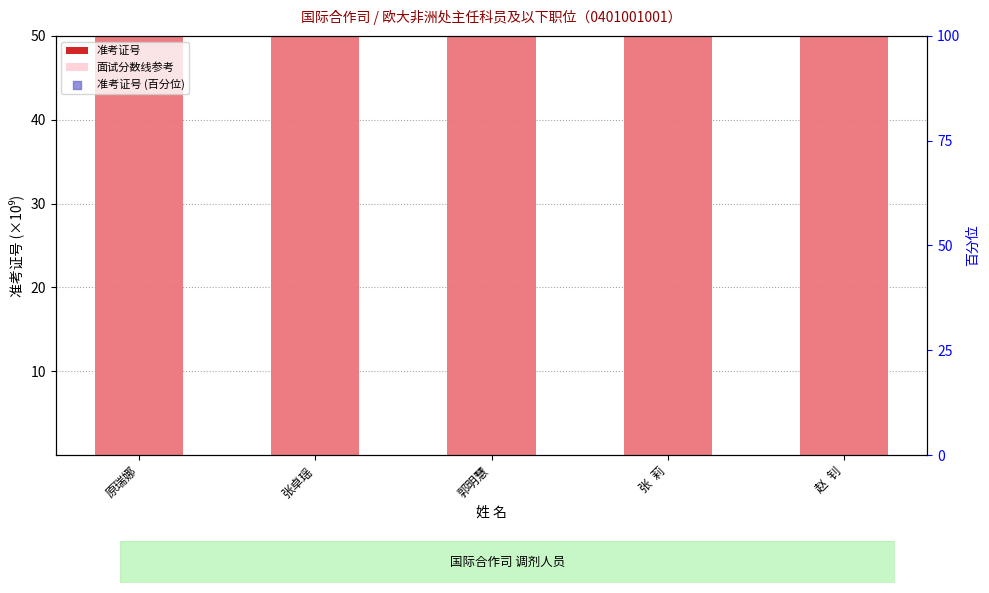

Which series has the largest total across all categories?

准考证号 (百分位)